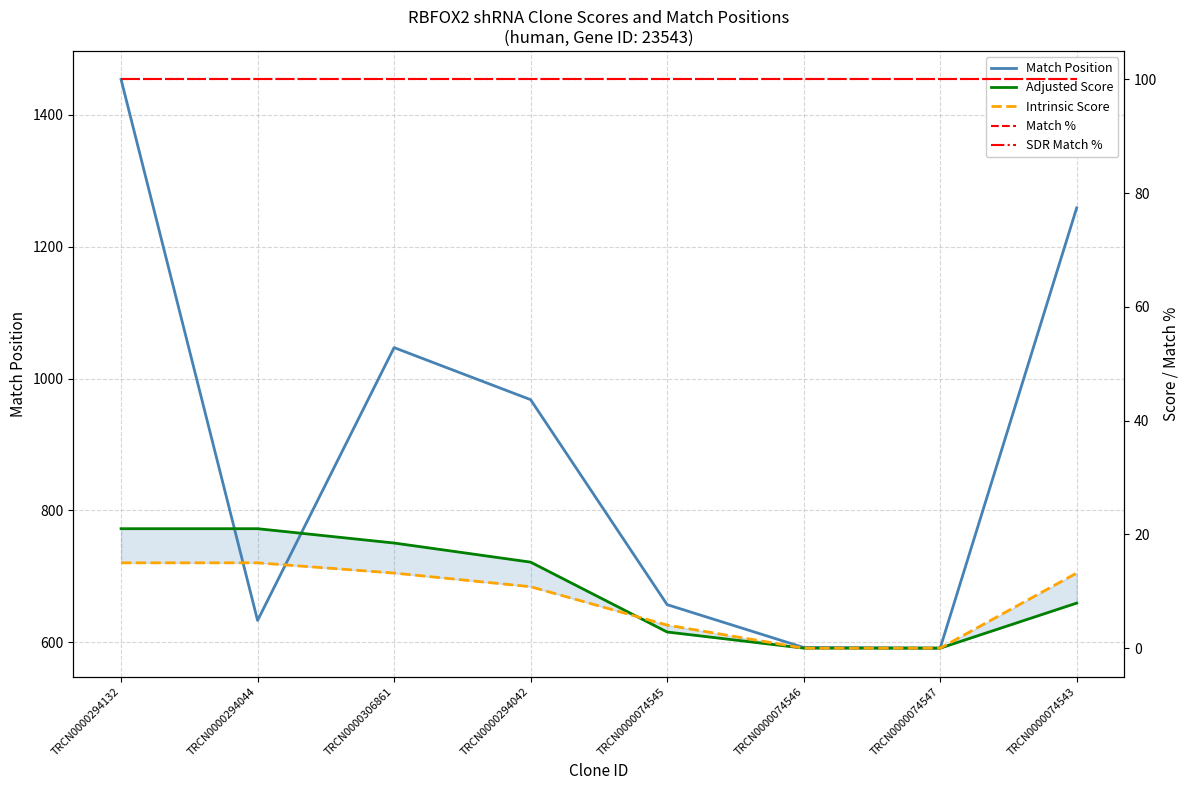

Rank the series by their maximum value, from lowest to highest.

Intrinsic Score, Adjusted Score, Match %, SDR Match %, Match Position